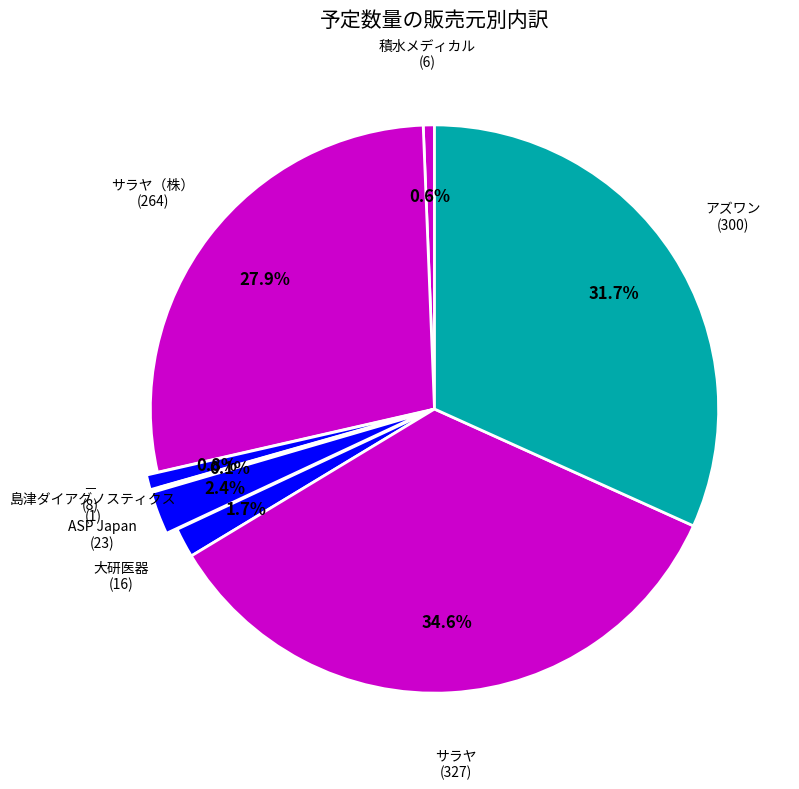

What portion of the pie excludes 大研医器?

98.3%